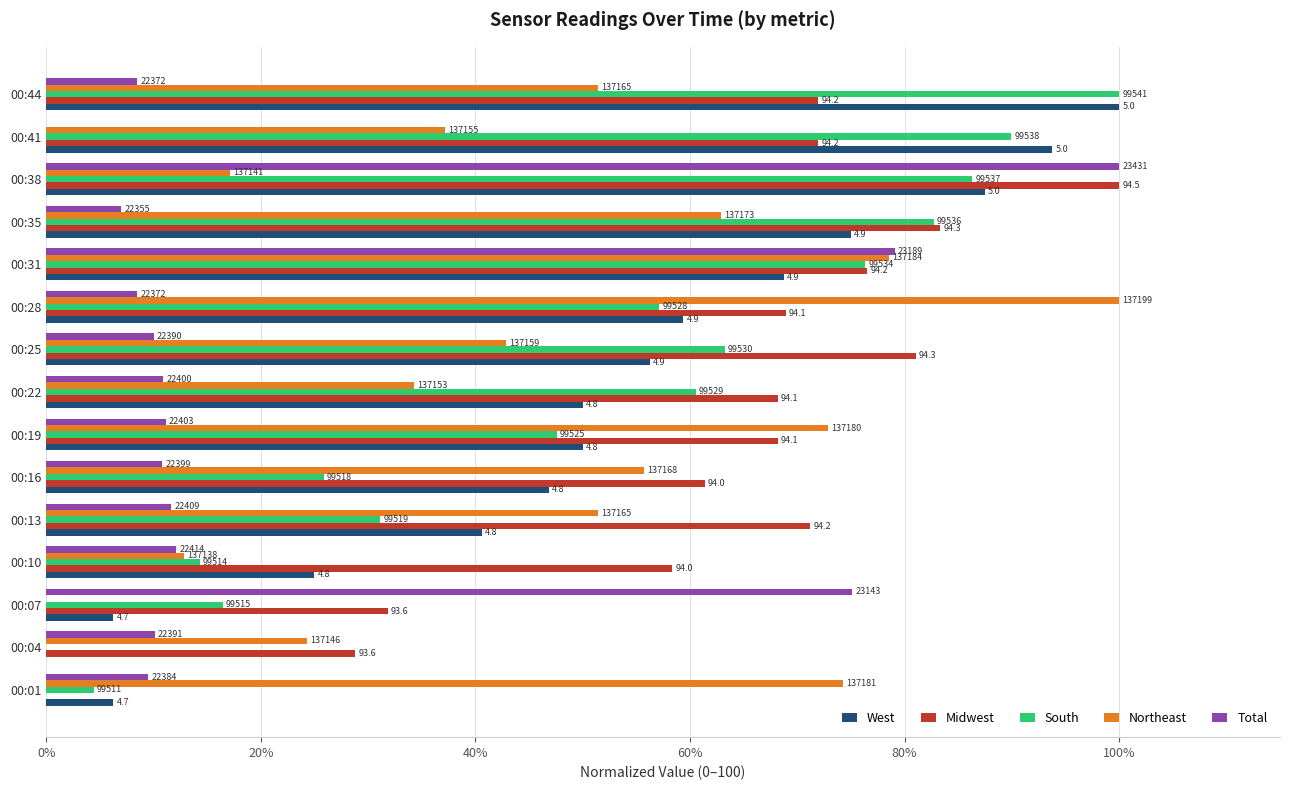

What are all the series names shown in the legend?

West, Midwest, South, Northeast, Total